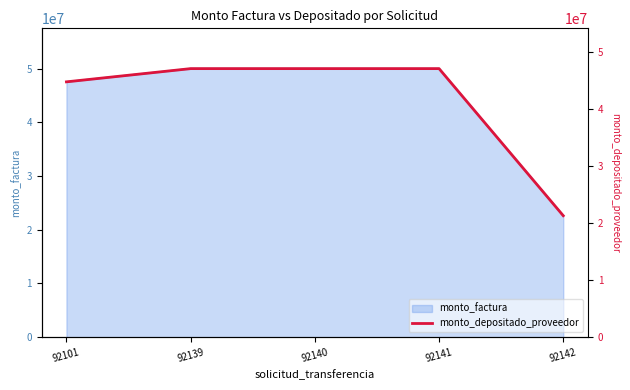

Which category has the lowest value across all series?

92142